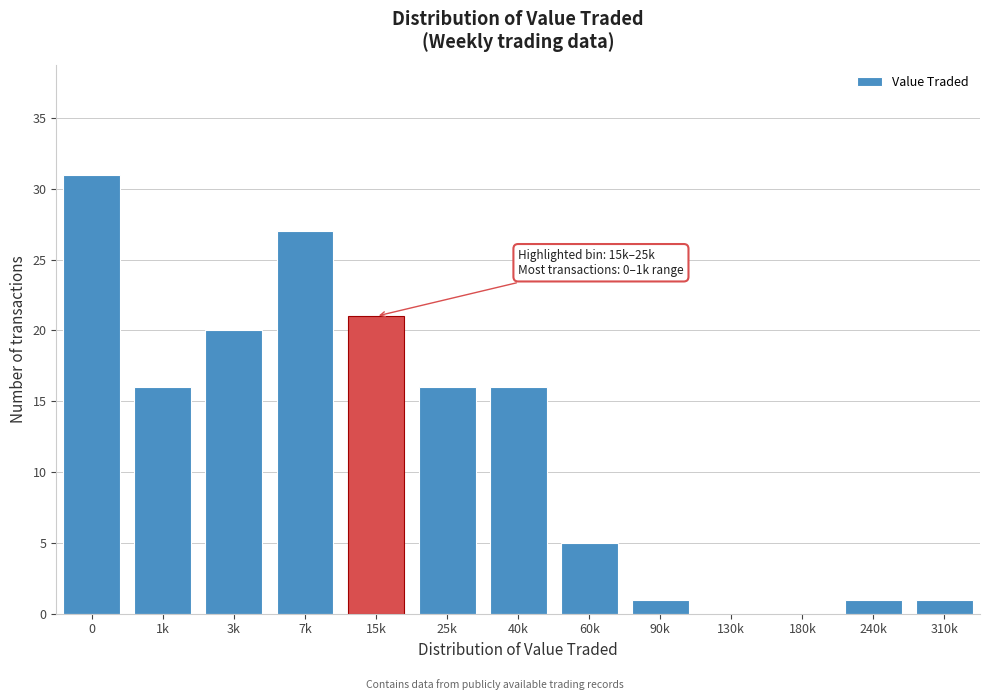

Reading left to right, extract all data points from this chart.

0=31	1k=16	3k=20	7k=27	15k=21	25k=16	40k=16	60k=5	90k=1	130k=0	180k=0	240k=1	310k=1